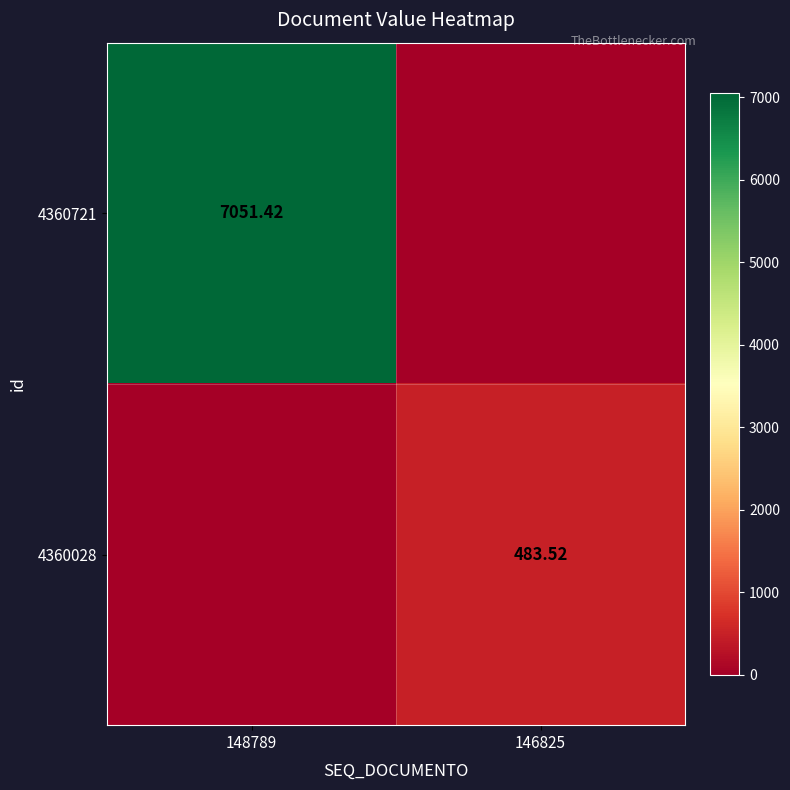

What is the maximum value for 4360028?

483.5